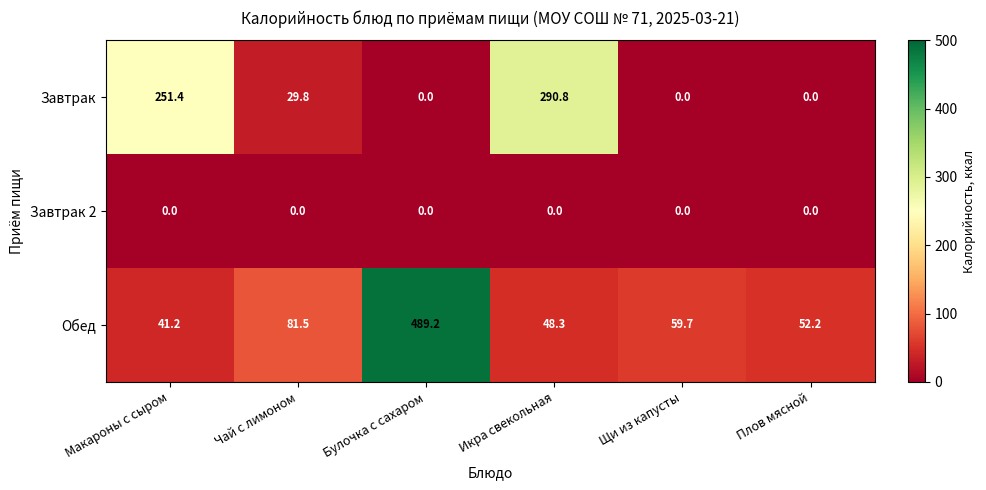

True or false: Завтрак 2 has a value of 0.0 at Булочка с сахаром.

True